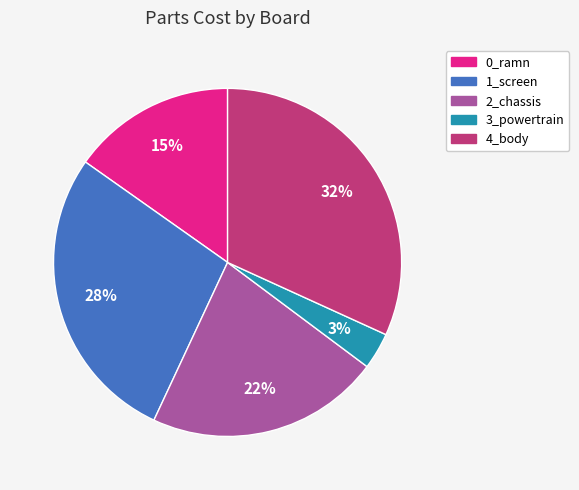

How many segments does this pie chart have?

5